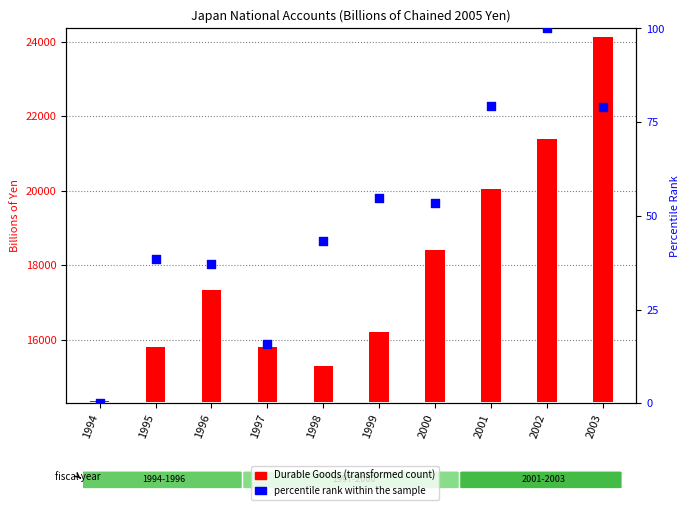

Which series has the widest spread of Y values?

Durable Goods (transformed)